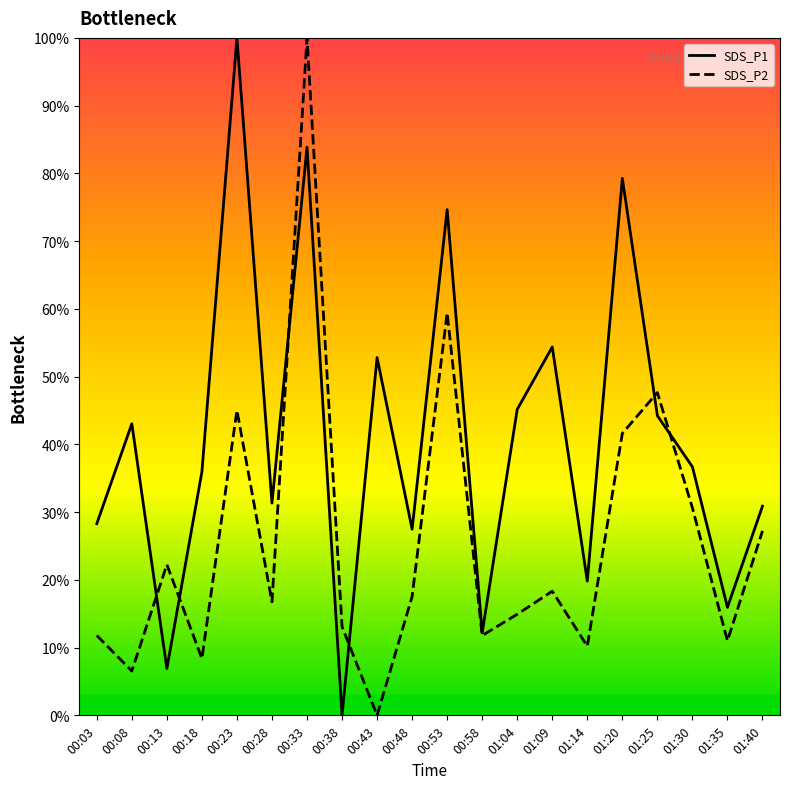

Which series ends up on top after the final intersection of SDS_P2 and SDS_P1?

SDS_P1